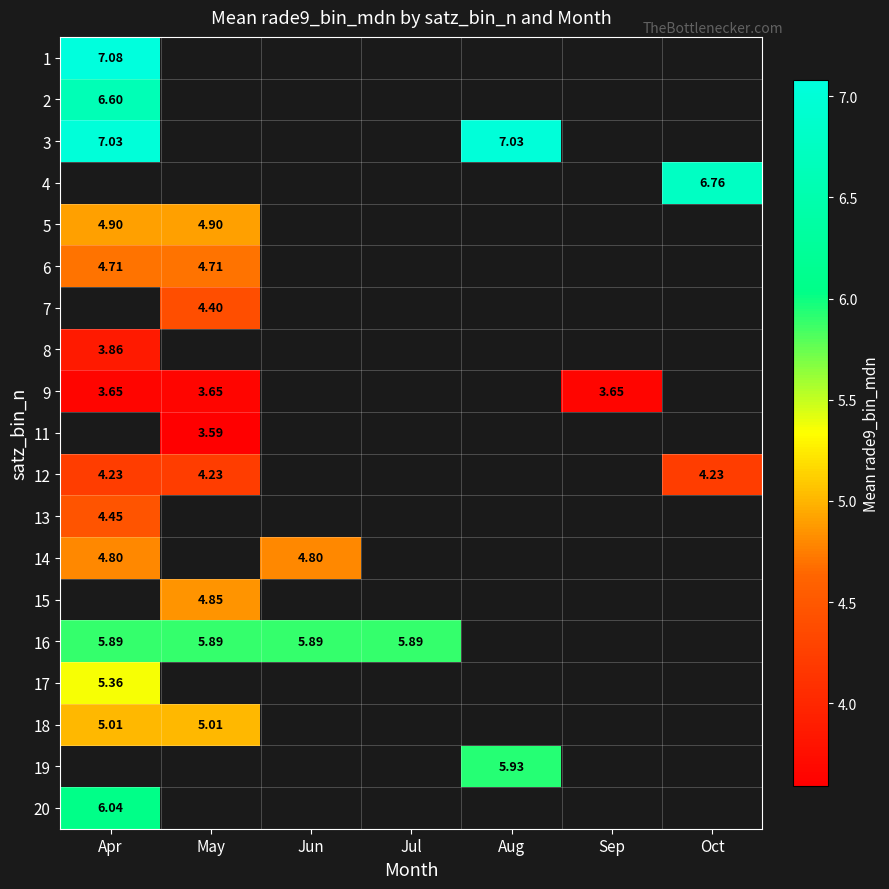

Which category has the lowest value across all series?

May